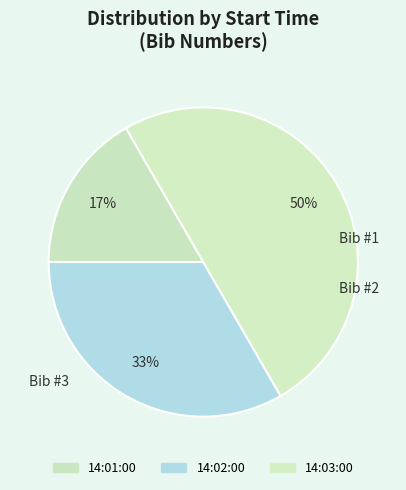

To the nearest percent, what is the average slice percentage?

33%